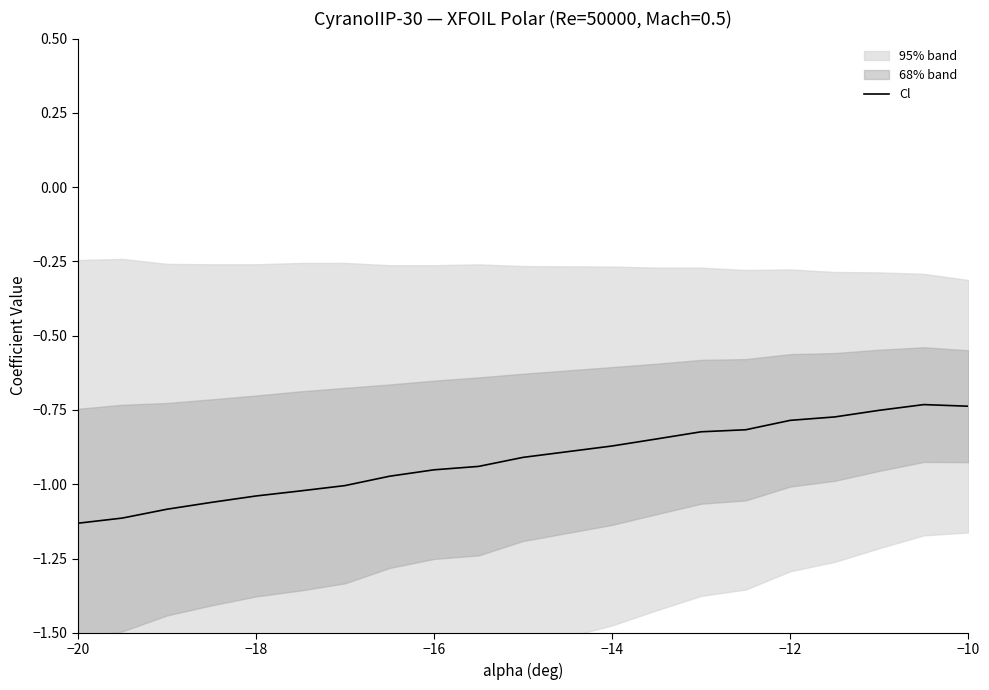

What is the greatest value displayed?

-0.7